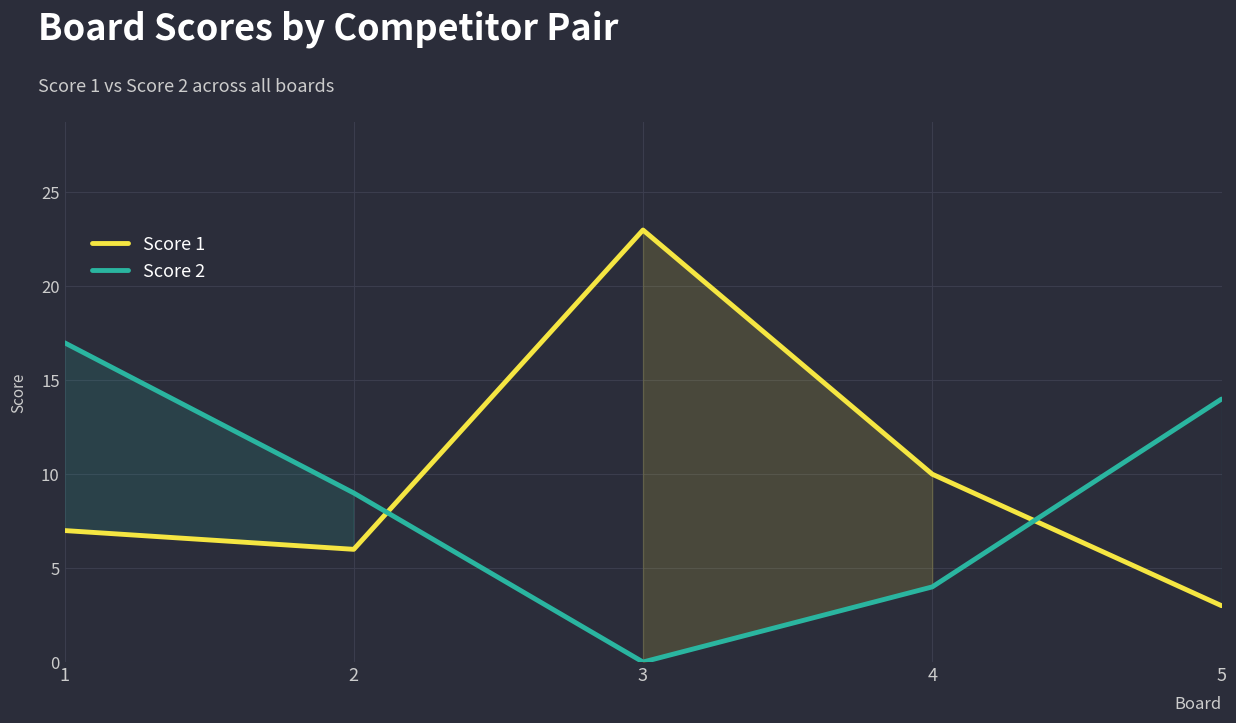

What is the sum of all Score 1 values?

49